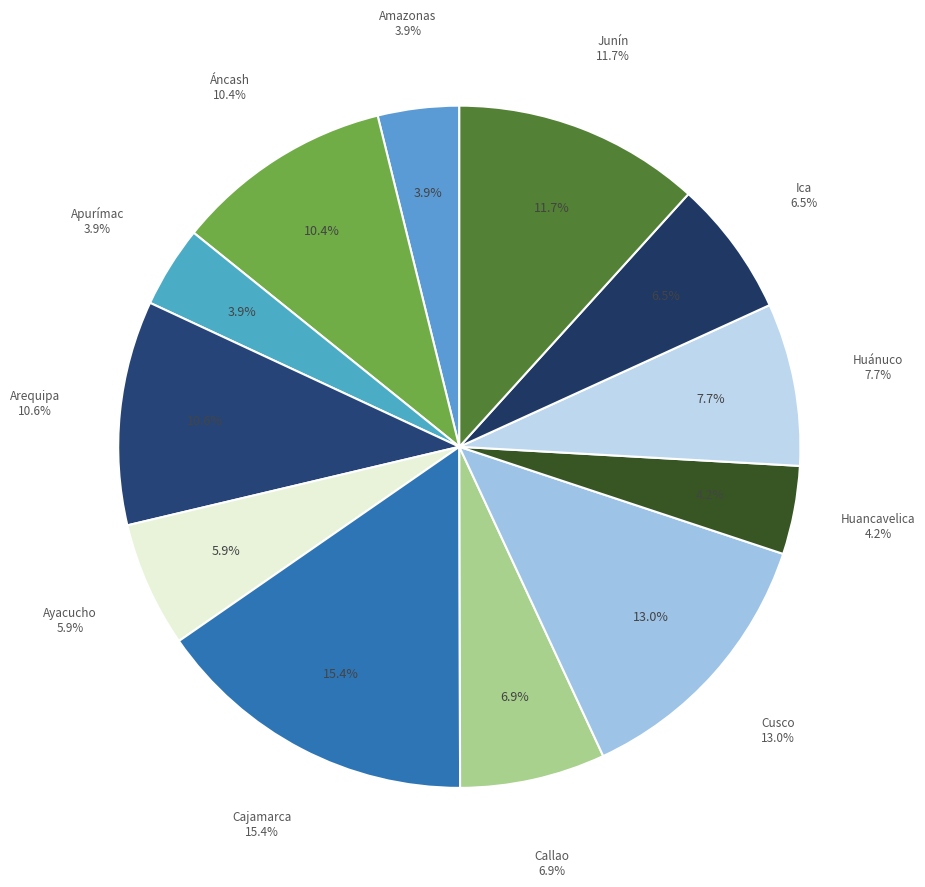

Approximately how many times larger is the value at Huancavelica compared to Apurímac?

1.1